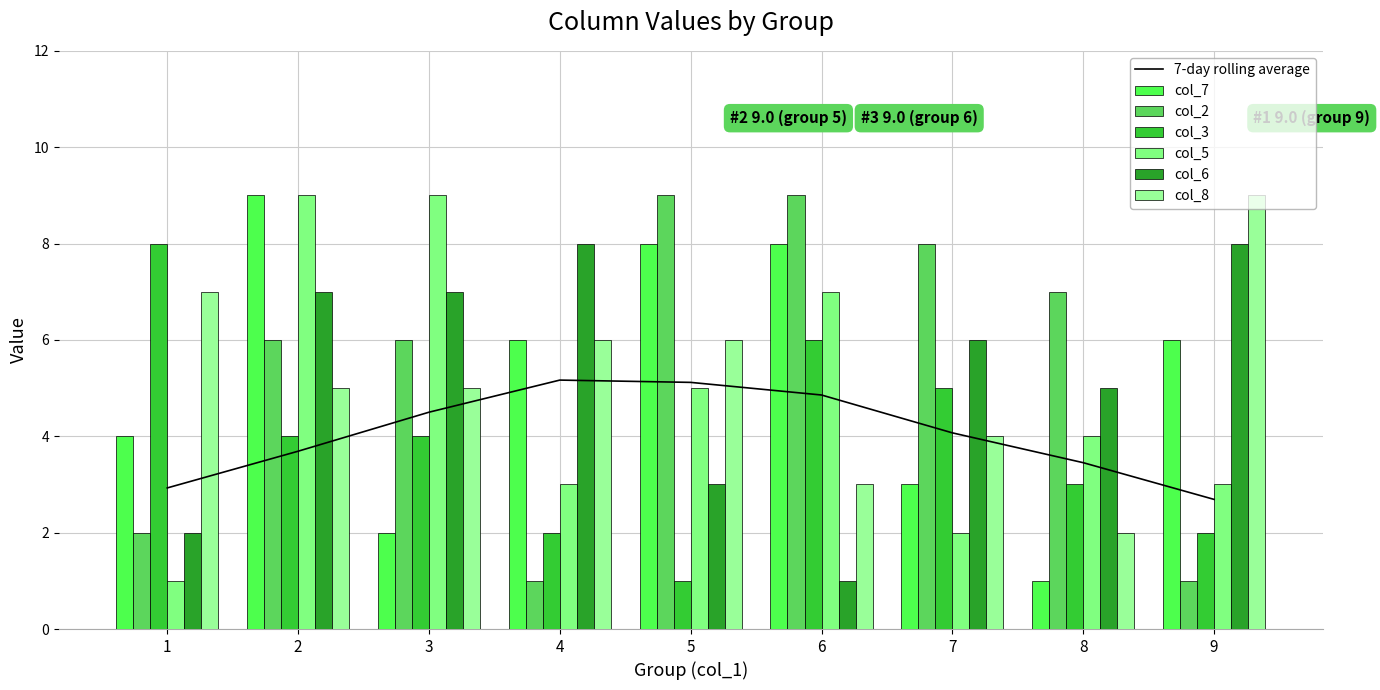

What are all the series names shown in the legend?

col_7, col_2, col_3, col_5, col_6, col_8